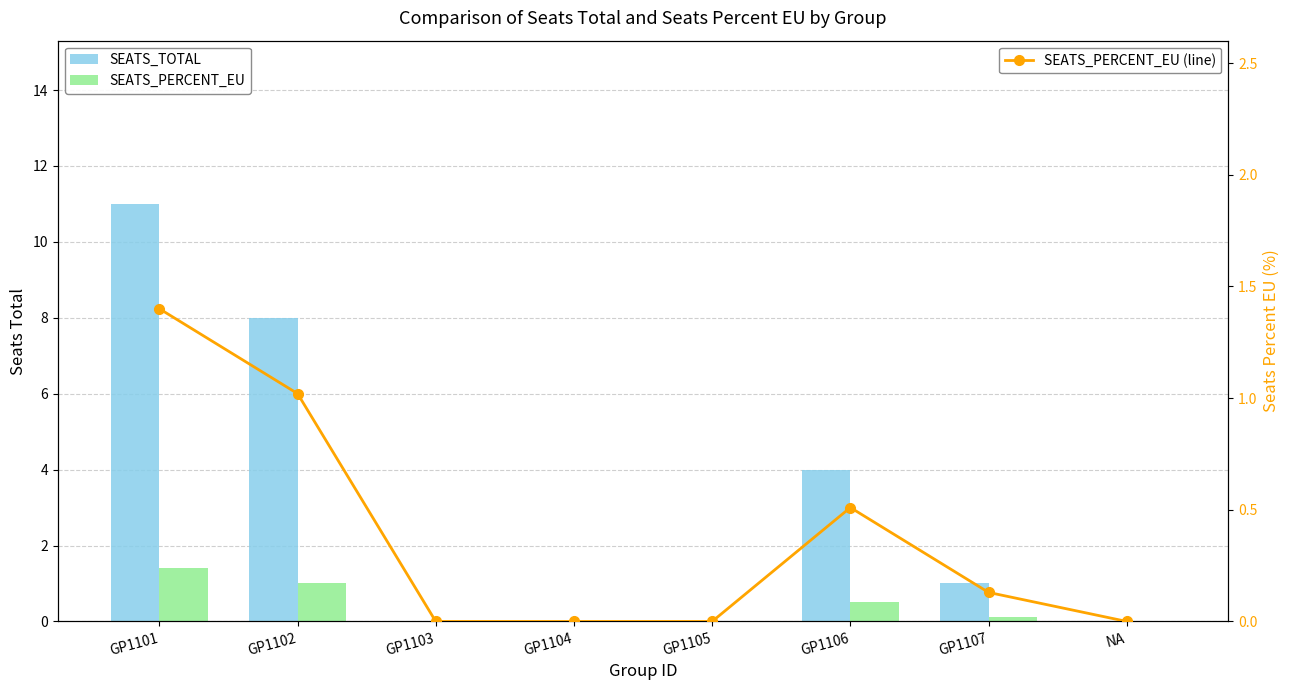

The SEATS_PERCENT_EU (line) series shows 0.0 at GP1105. True or false?

True